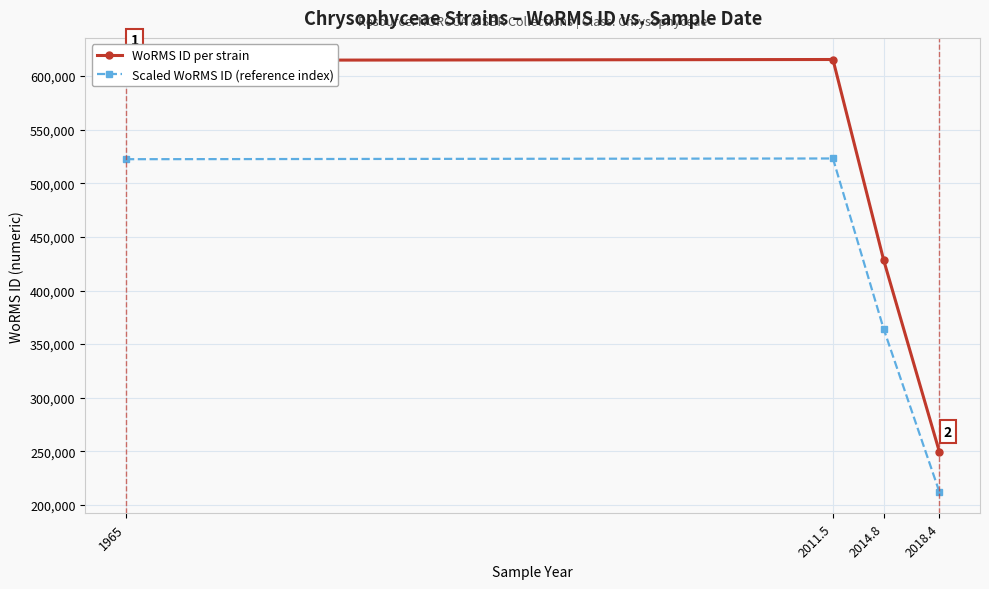

Does the chart display data point markers on the line(s)?

Yes